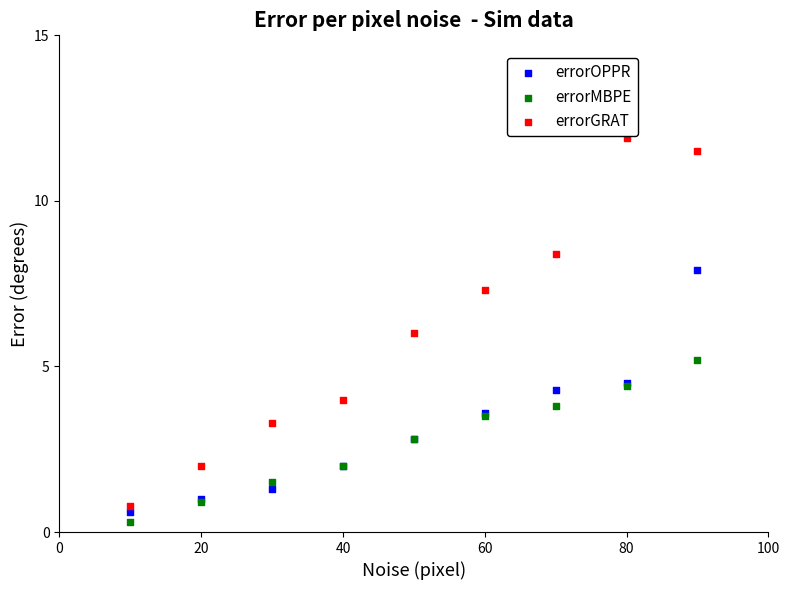

What is the X range (max minus min) for the scatter plot?

80.0